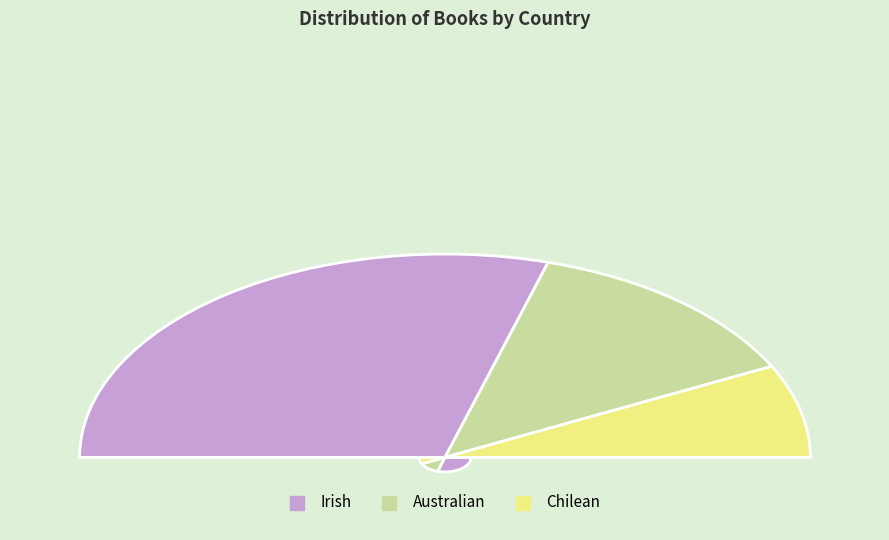

To the nearest percent, what portion does Australian represent?

26%